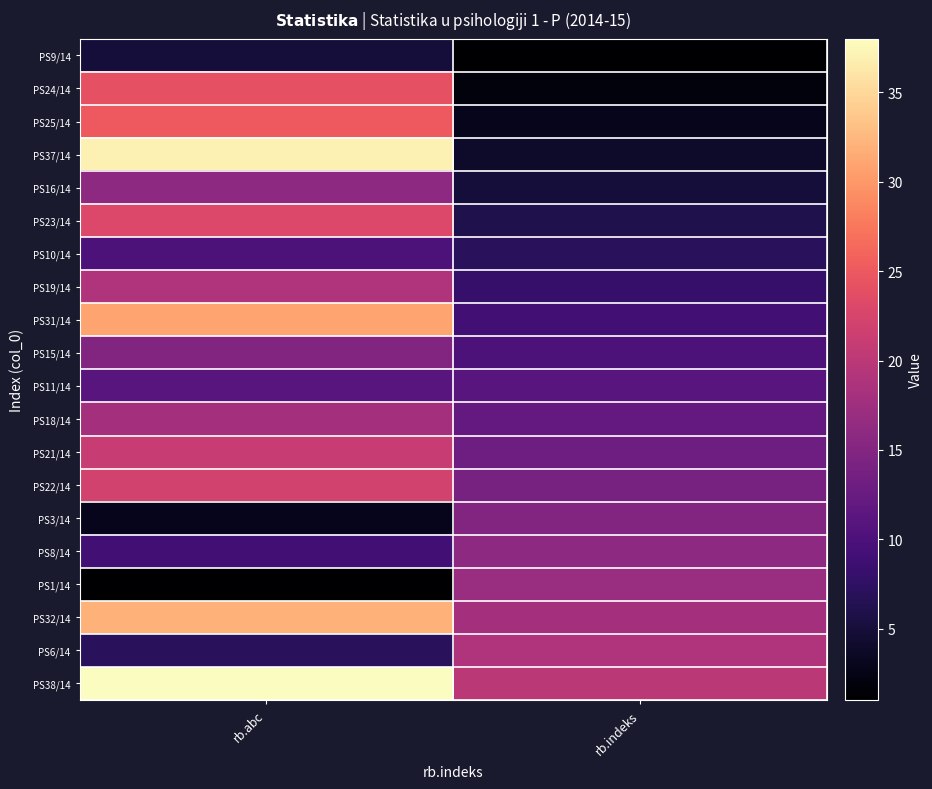

Which category has the lowest value across all series?

rb.indeks